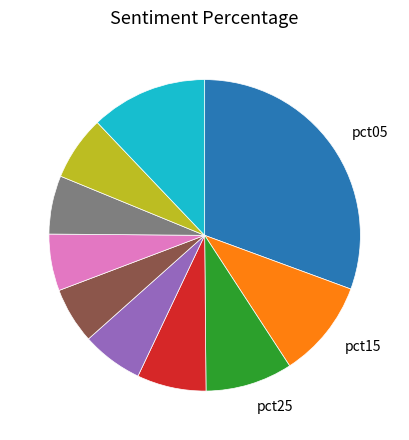

Is there any slice that represents more than half of the pie?

No